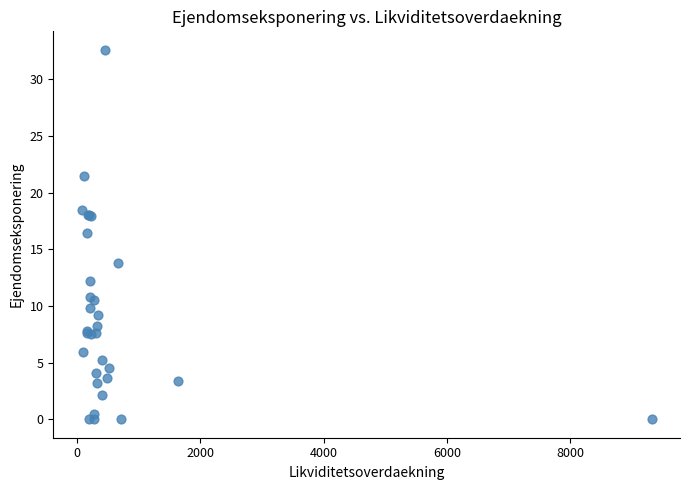

What Y value in the scatter plot is closest to 16?

16.4